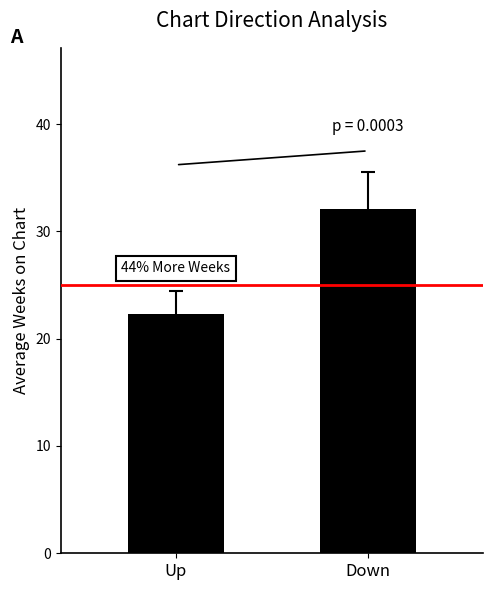

Rank the categories by value from lowest to highest.

Up, Down